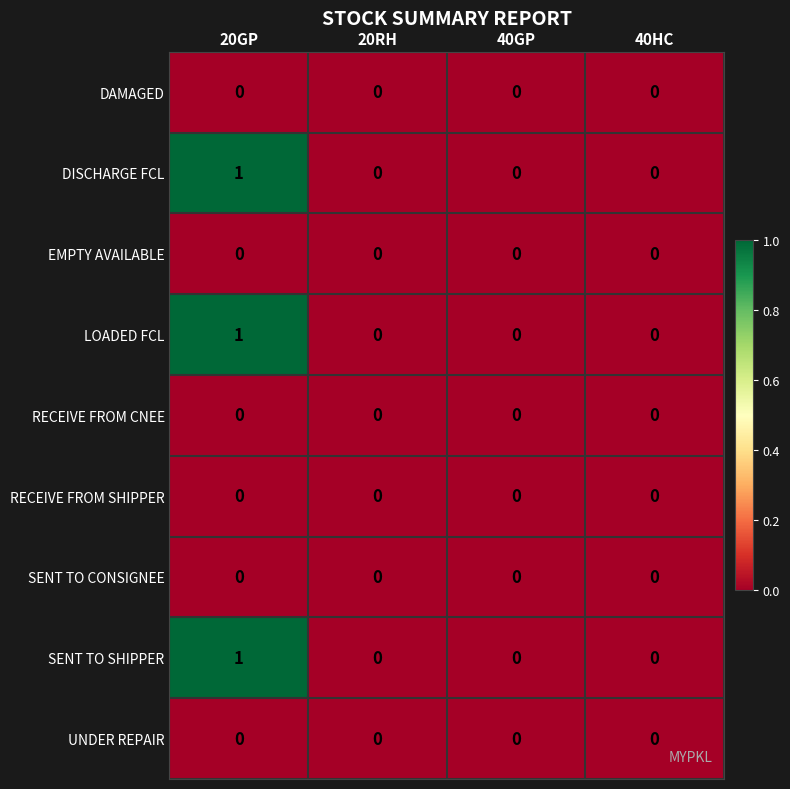

At which category is the sum across all series the highest?

20GP